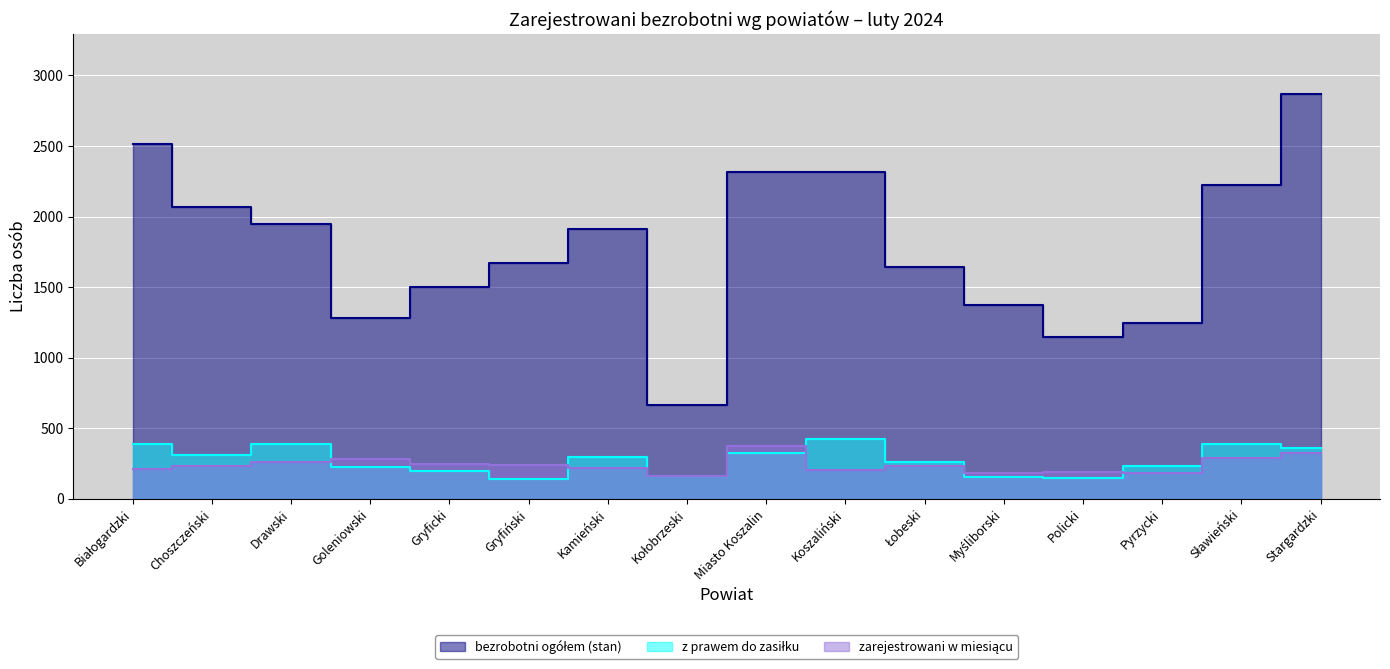

How many lines are shown in the chart?

3